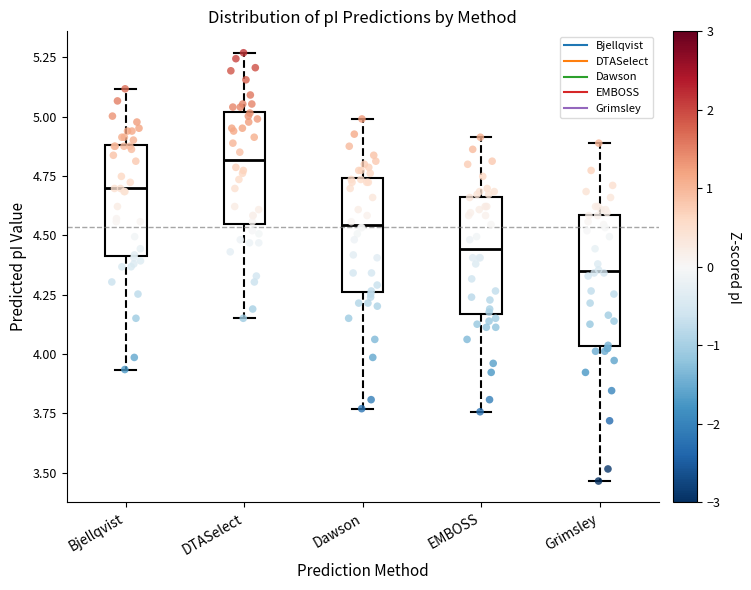

Which box is the tallest, from its lower edge to its upper edge?

Grimsley